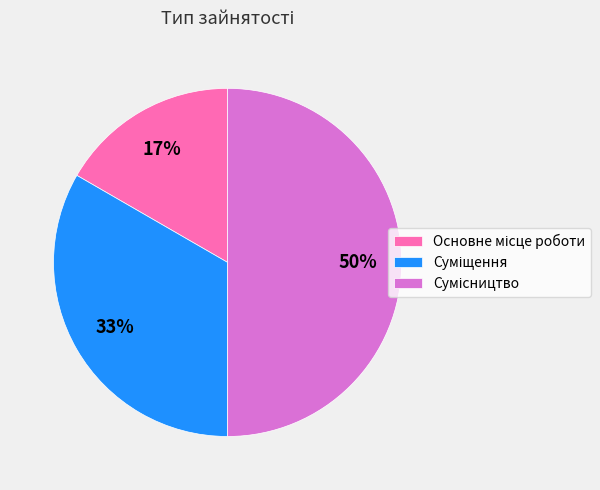

To the nearest percent, what is the average slice percentage?

33%